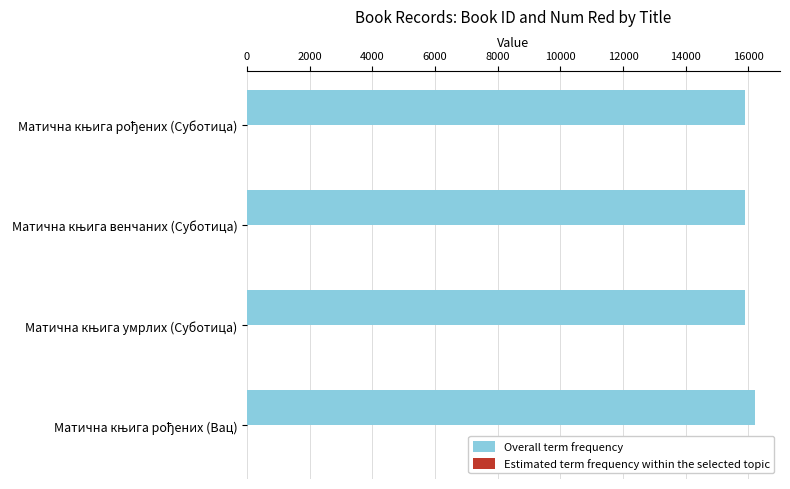

What is the greatest value displayed?

16199